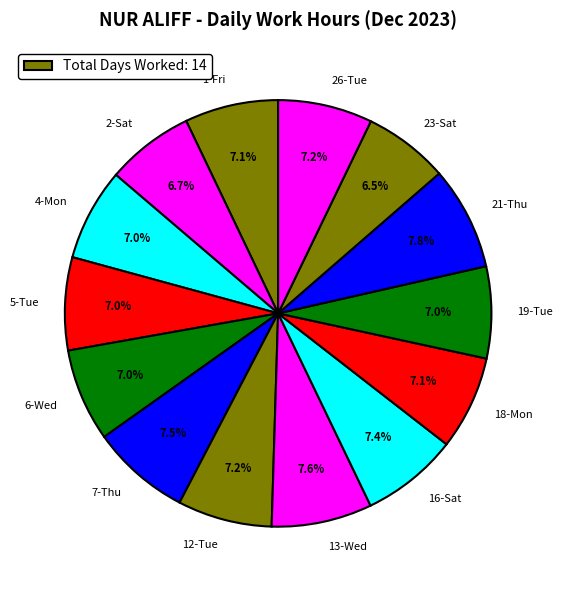

Combined, what portion of the pie is 13-Wed and 18-Mon?

14.7%